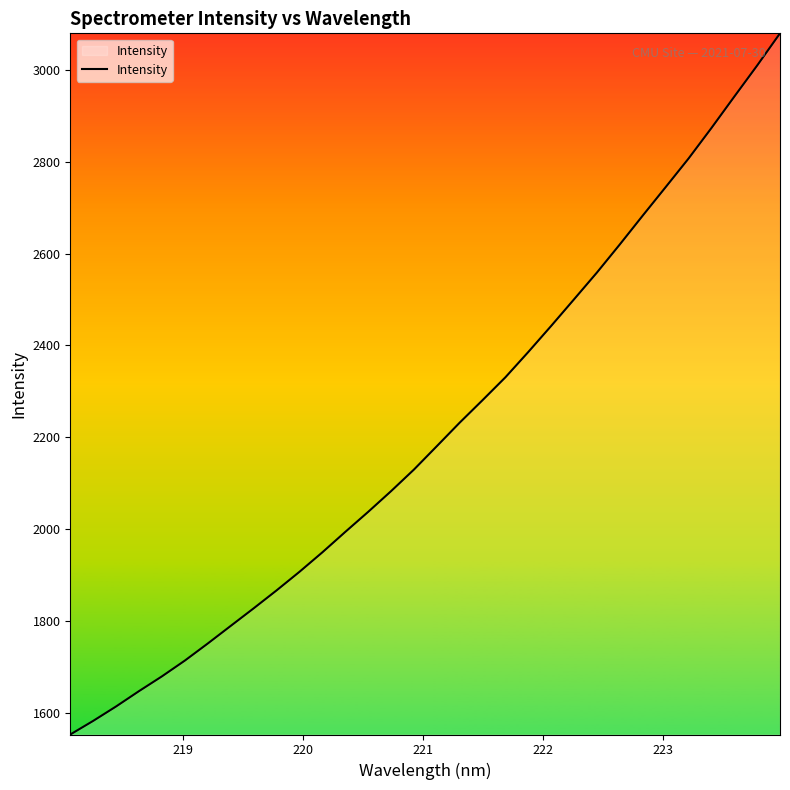

What is the difference between the maximum and minimum values?

1527.2